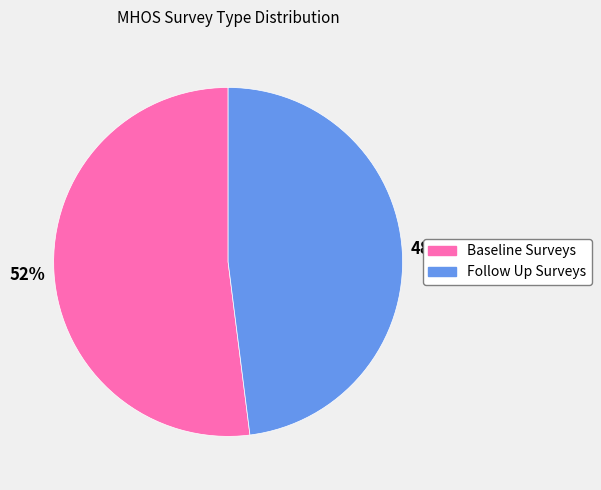

Is Baseline Surveys the majority of the pie?

Yes